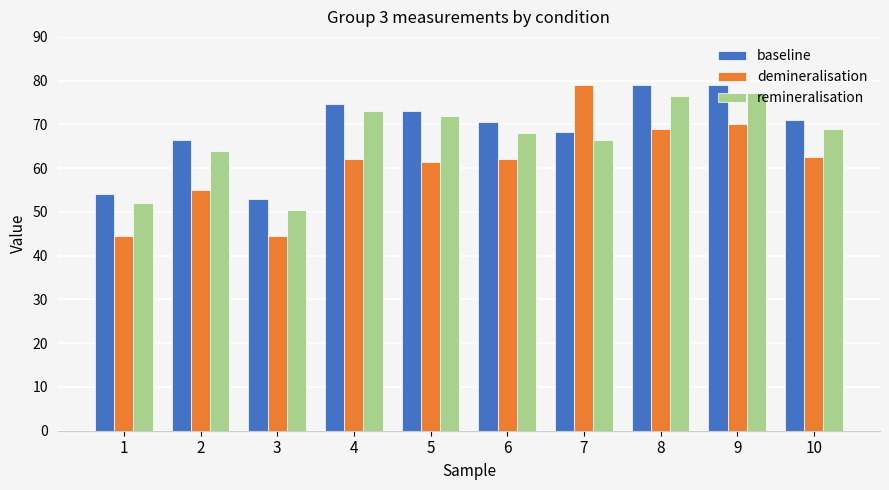

What is the lowest value of the remineralisation series?

50.5